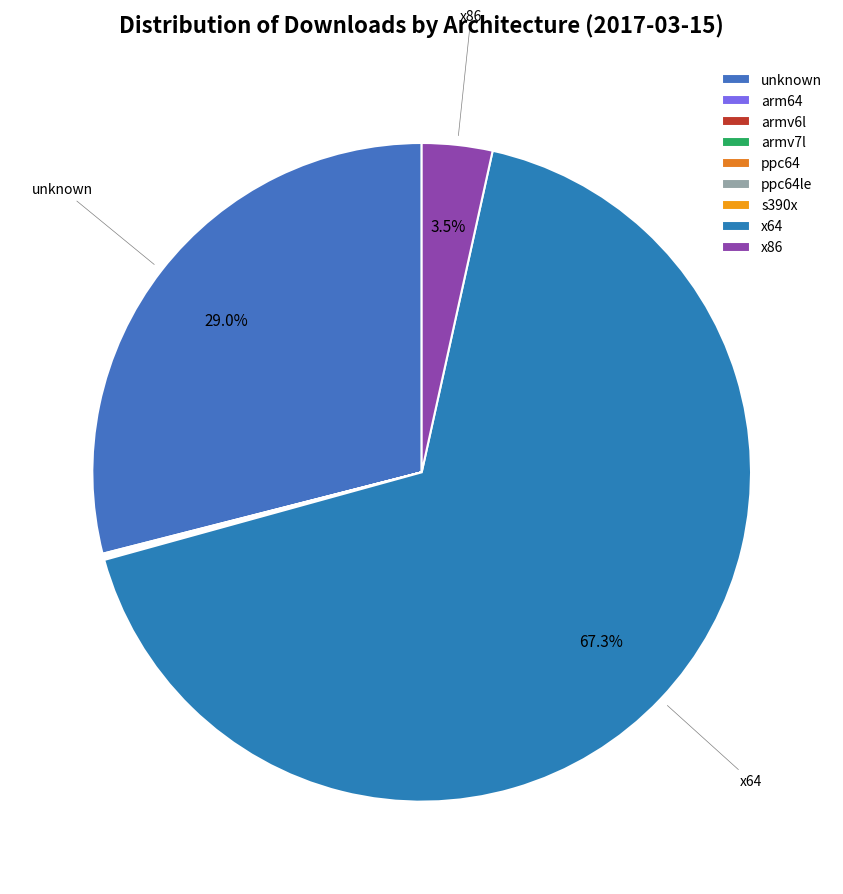

Is x64 the majority of the pie?

Yes